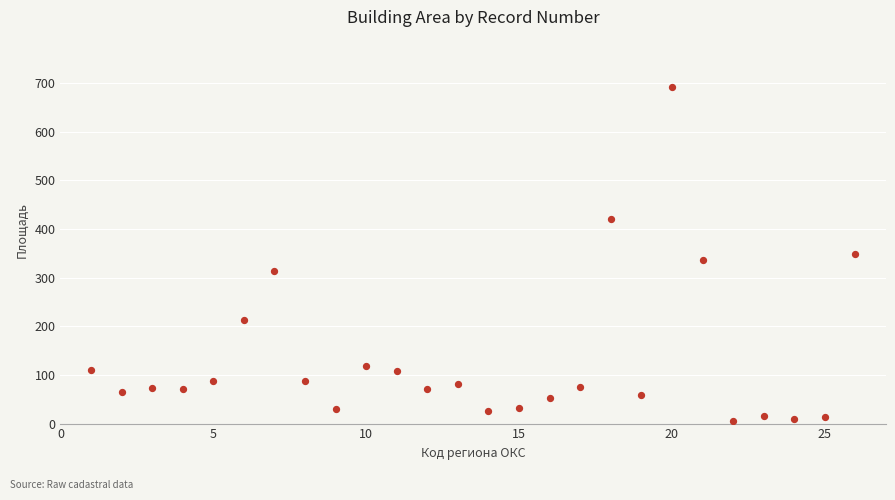

What is the range of X values (max minus min)?

25.0